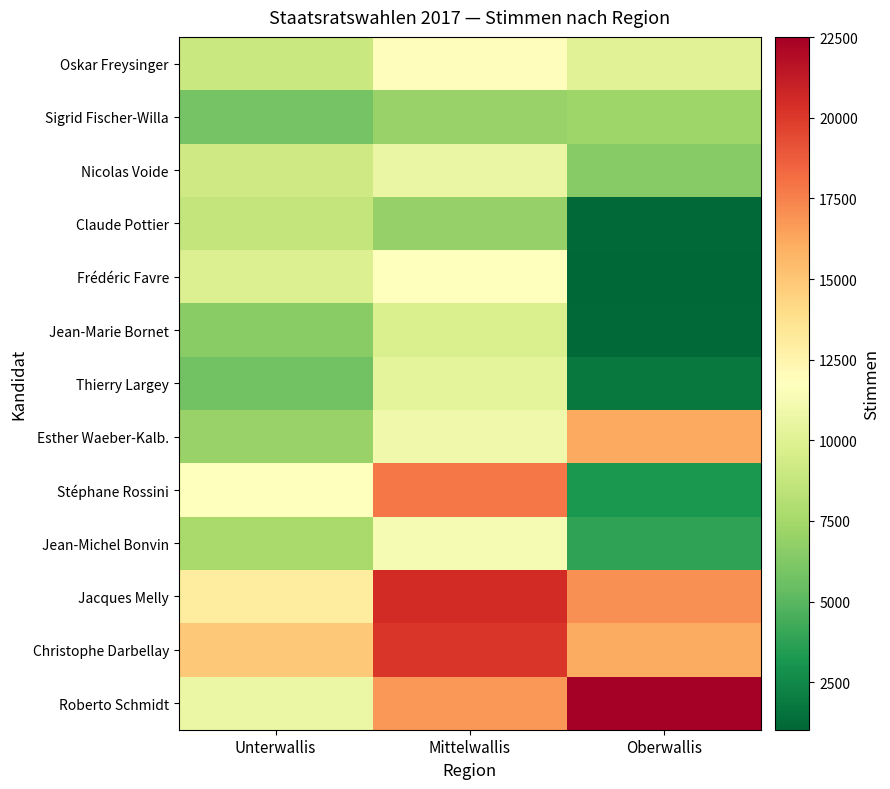

Which has a higher value, Unterwallis or Mittelwallis?

Mittelwallis